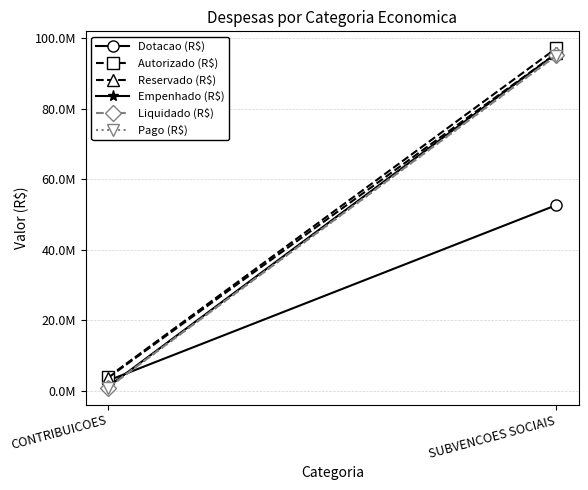

Reading left to right, extract all data points from this chart.

Dotacao (R$): CONTRIBUICOES=2923502.0	SUBVENCOES SOCIAIS=52667892.0
Autorizado (R$): CONTRIBUICOES=3955515.0	SUBVENCOES SOCIAIS=97137143.7
Reservado (R$): CONTRIBUICOES=3738963.3	SUBVENCOES SOCIAIS=95700252.5
Empenhado (R$): CONTRIBUICOES=1221963.3	SUBVENCOES SOCIAIS=95700252.5
Liquidado (R$): CONTRIBUICOES=929979.3	SUBVENCOES SOCIAIS=95114967.8
Pago (R$): CONTRIBUICOES=929979.3	SUBVENCOES SOCIAIS=95077008.4